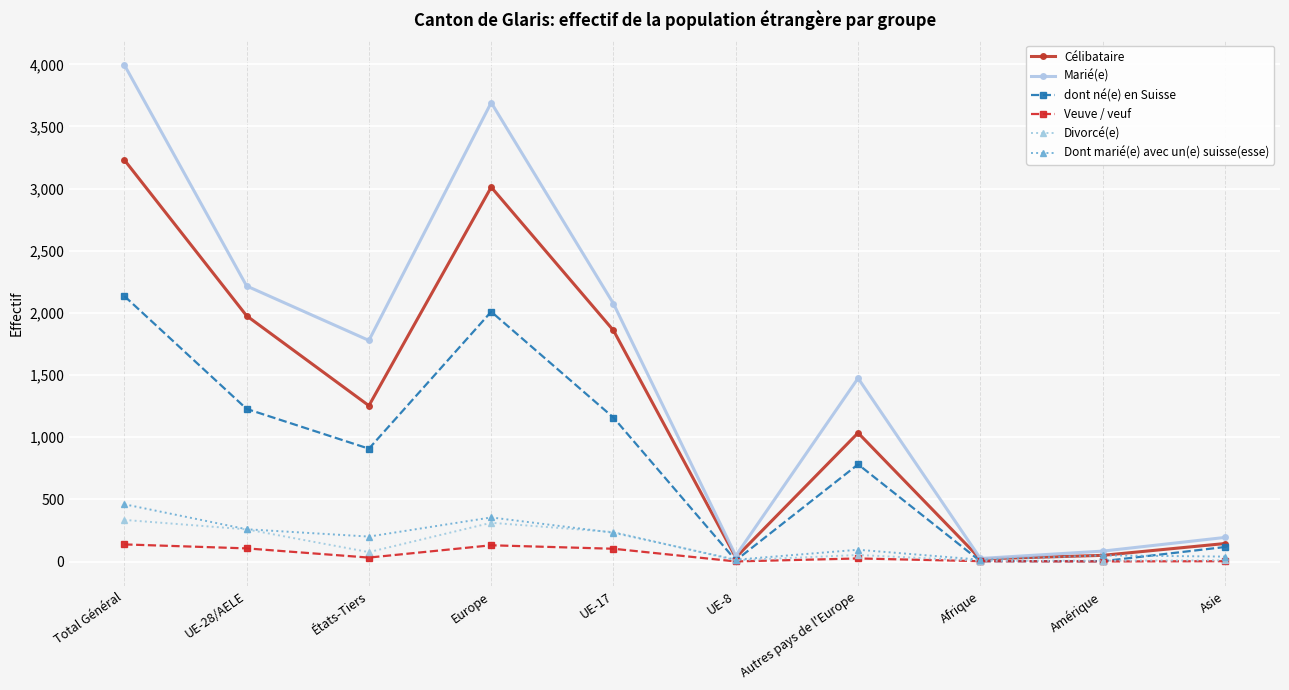

True or false: Dont marié(e) avec un(e) suisse(esse) and dont né(e) en Suisse cross at least once.

True